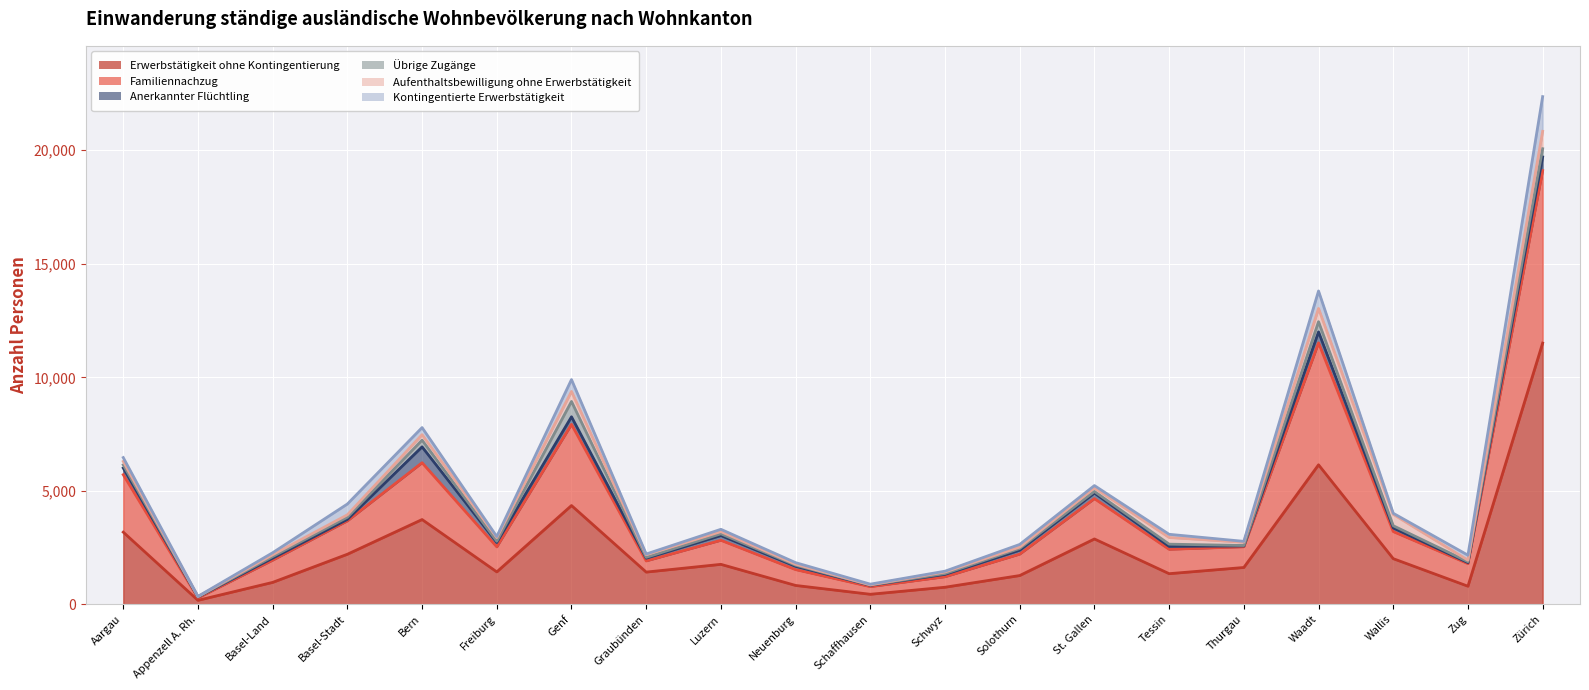

Is it true that Kontingentierte Erwerbstätigkeit equals 50 at Schaffhausen?

False